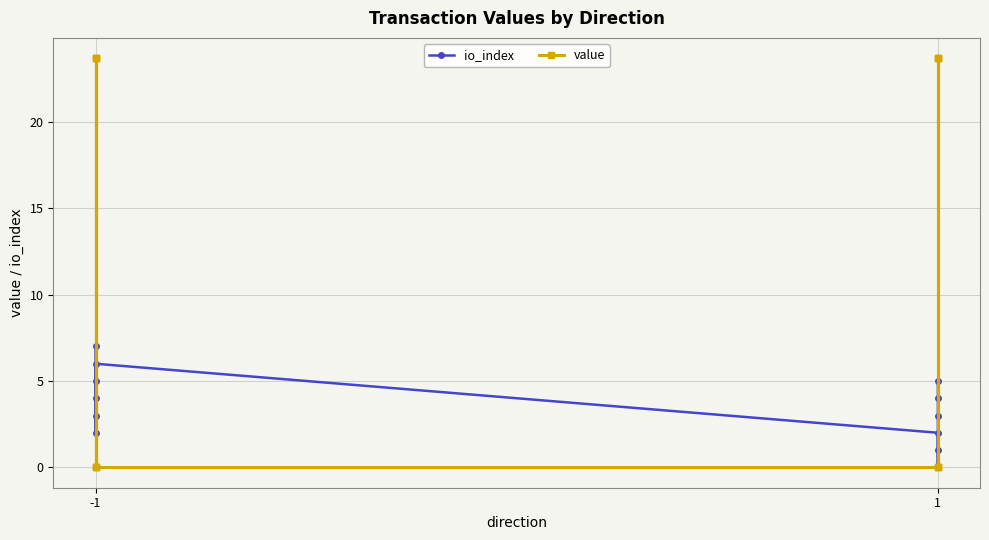

Where does the io_index series first go above 4?

-1